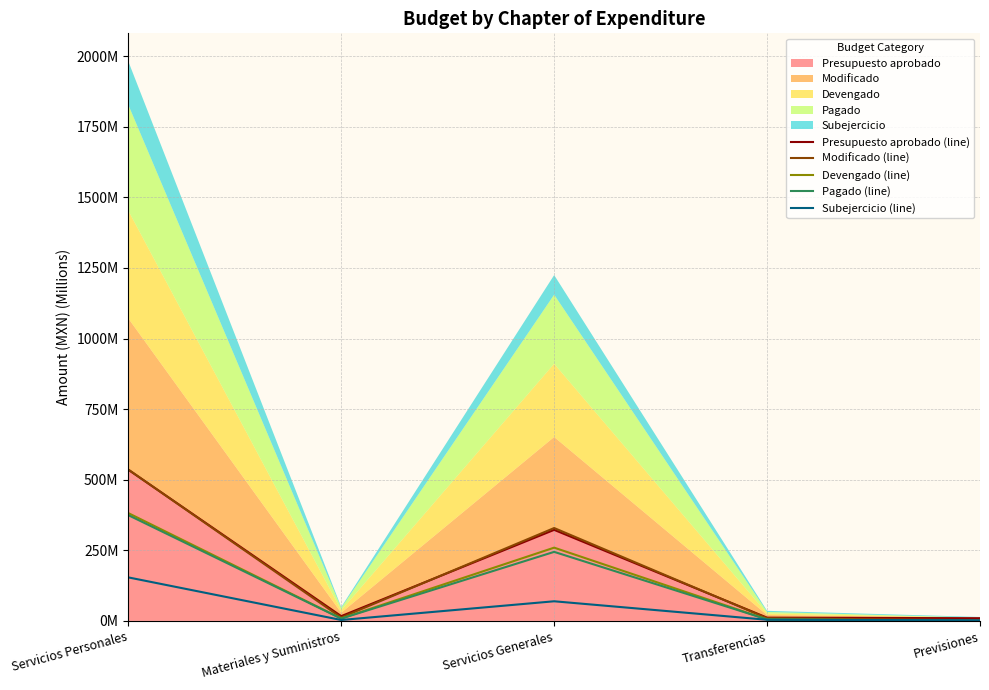

What is the difference between the highest and lowest values at Materiales y Suministros?

13.7